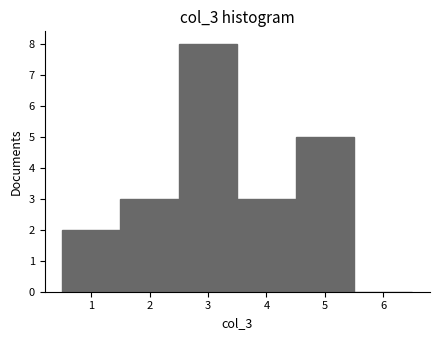

Over which range of the x-axis is the bar tallest?

2.5 to 3.5